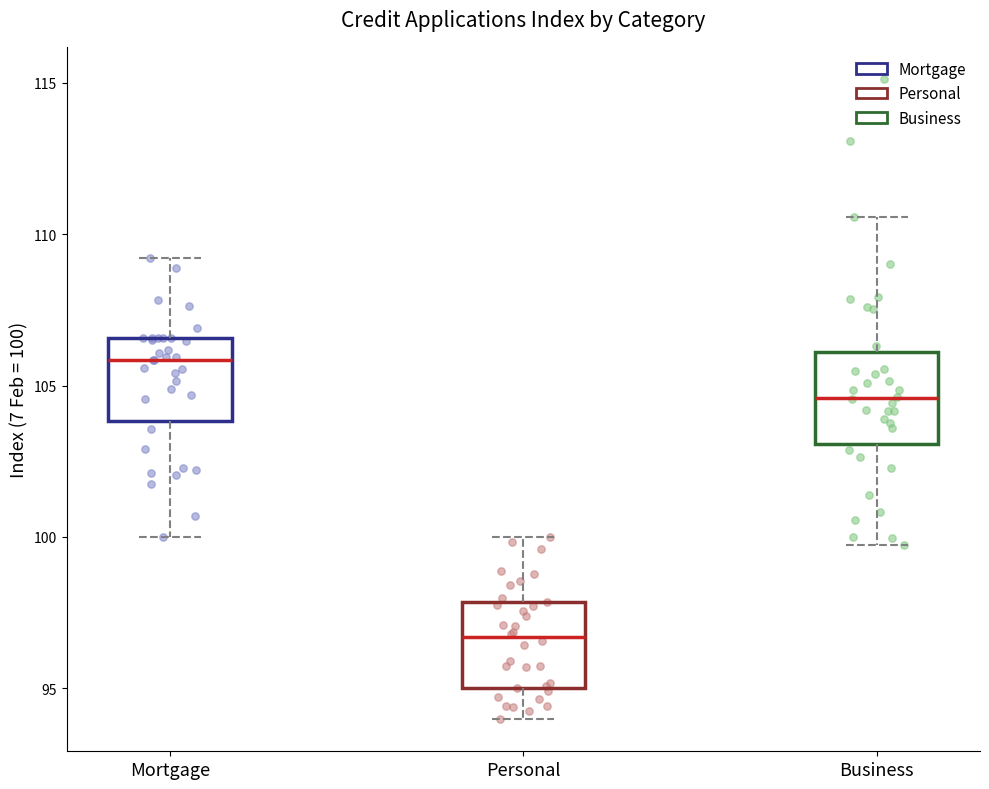

Reading left to right, transcribe this box plot: for each box, give where its median line is, the range the box spans, and where its two whiskers end, as read against the y-axis. The values are not printed on the chart, so give them approximately, as read against the axis.

Mortgage: median 106.0, box 104.0 to 106.5, whiskers 100.0 to 109.0
Personal: median 96.5, box 95.0 to 98.0, whiskers 94.0 to 100.0
Business: median 104.5, box 103.0 to 106.0, whiskers 99.5 to 110.5